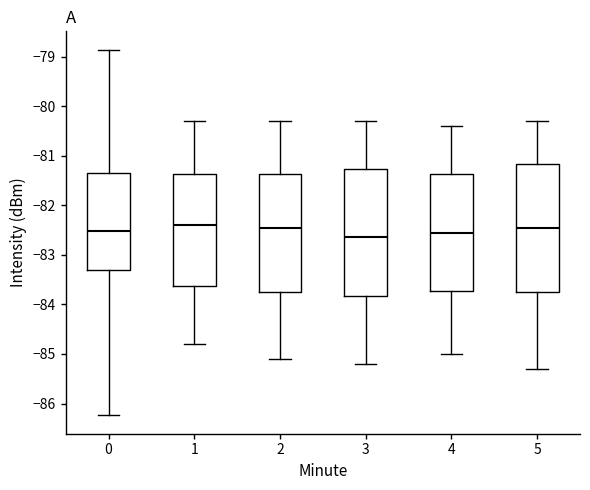

Which box's median line is the lowest?

3